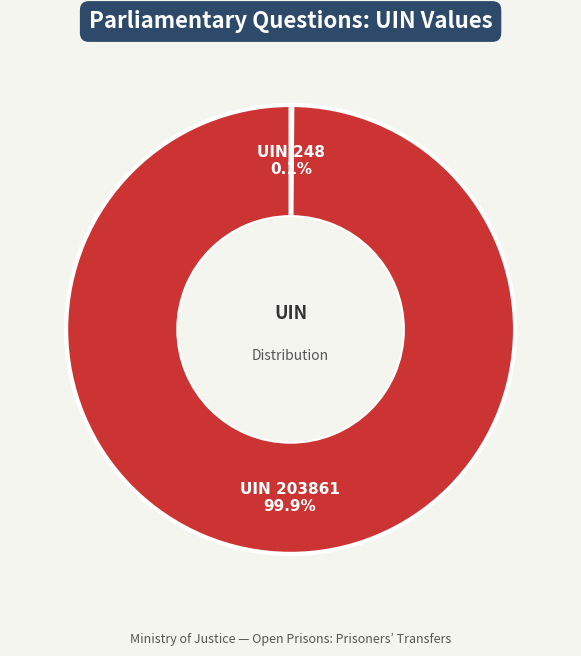

Does any single category account for the majority?

Yes